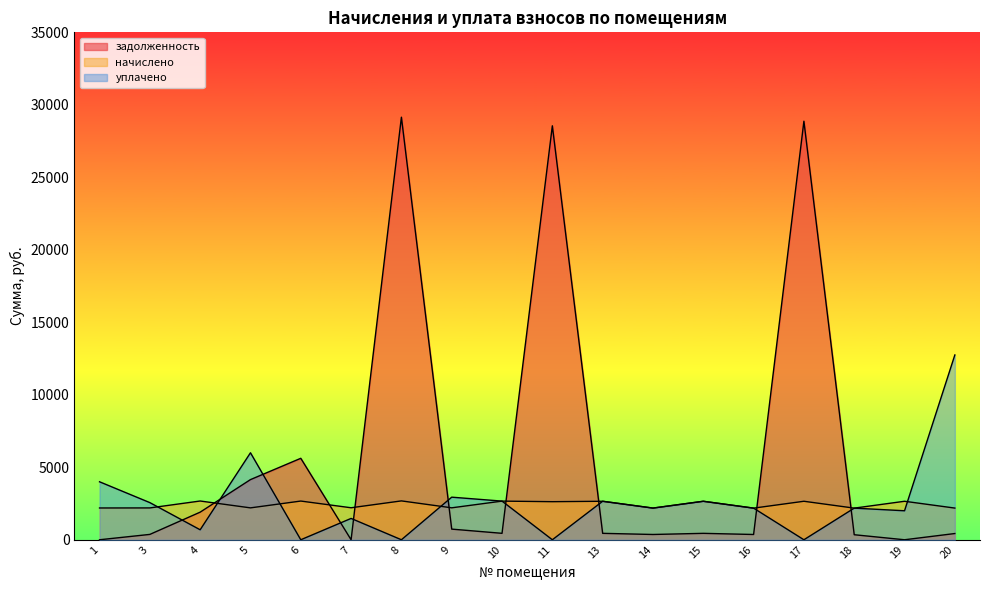

At how many categories does at least one series exceed 5624?

5